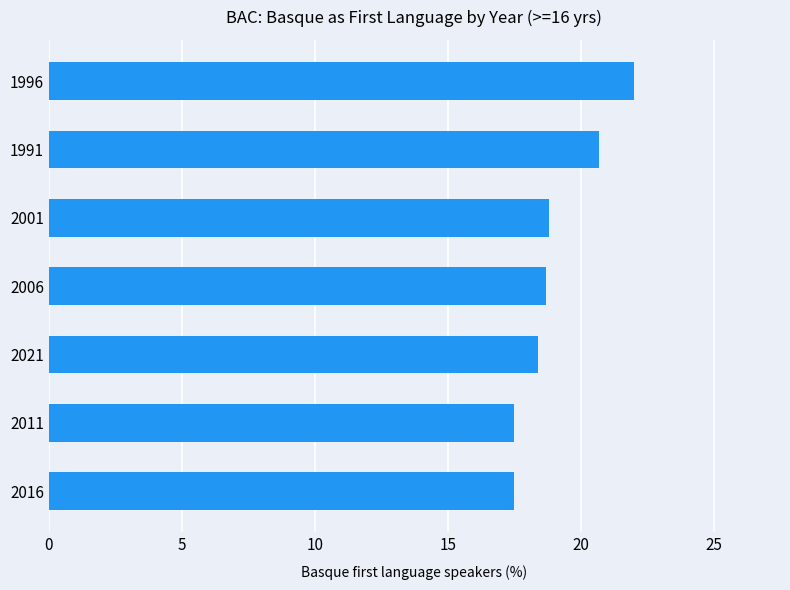

How many data points are above 18?

5